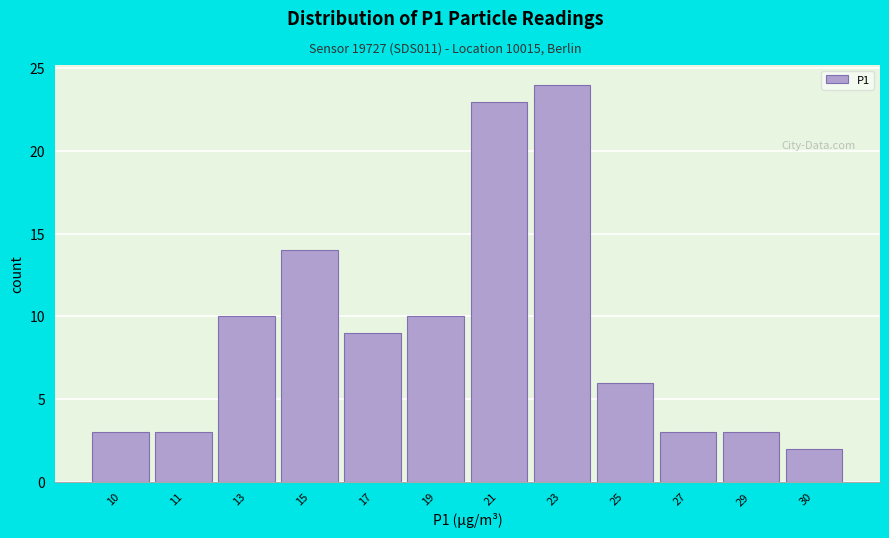

Reading left to right, what are all the values shown in this chart?

3	3	10	14	9	10	23	24	6	3	3	2